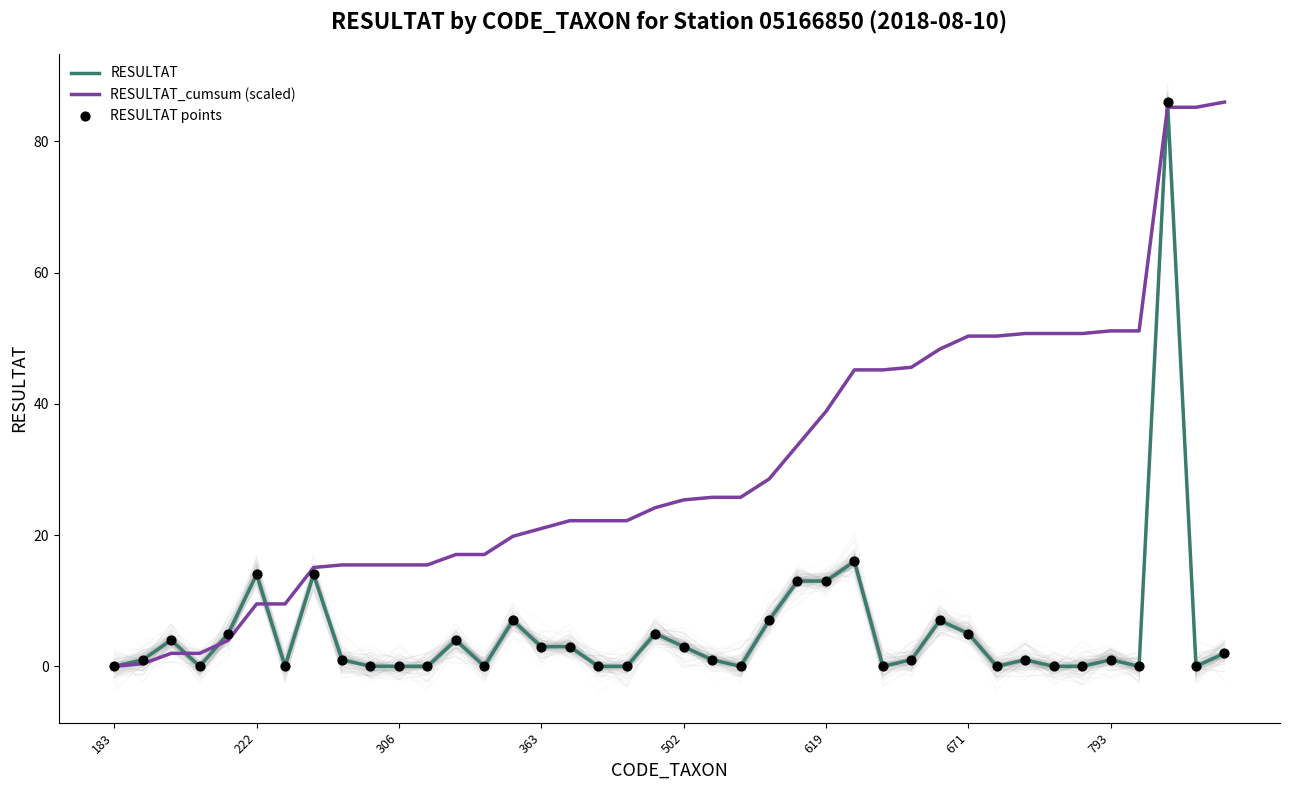

At how many categories does at least one series exceed 47?

11